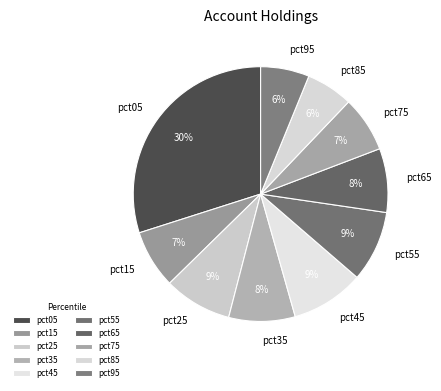

Is it true that pct15 is 18% of the pie?

False